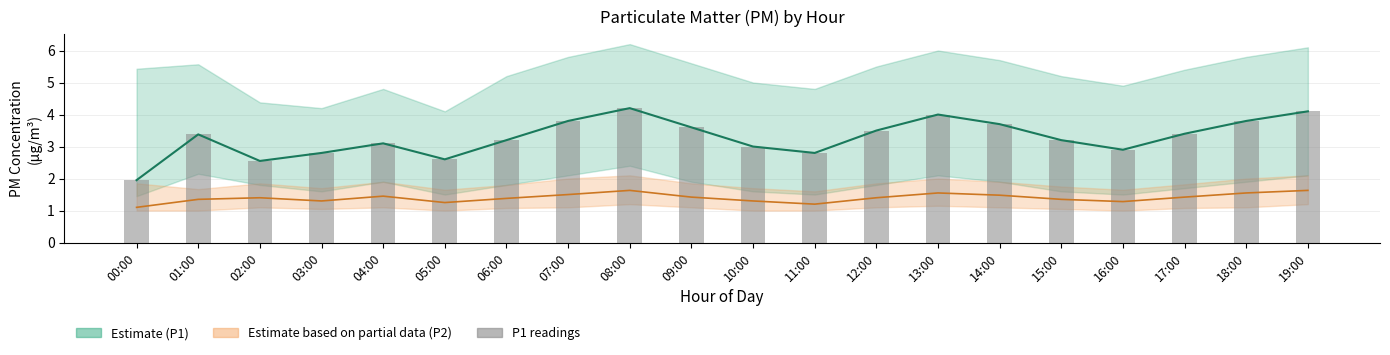

List the labels in order of value, largest first.

08:00, 19:00, 13:00, 07:00, 18:00, 14:00, 09:00, 12:00, 17:00, 01:00, 06:00, 15:00, 04:00, 10:00, 16:00, 03:00, 11:00, 05:00, 02:00, 00:00